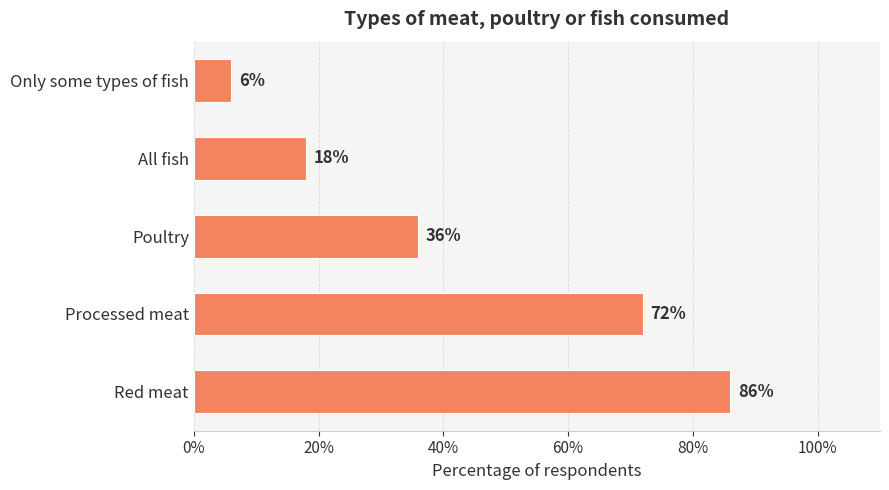

True or false: the data shows 36 at Poultry.

True